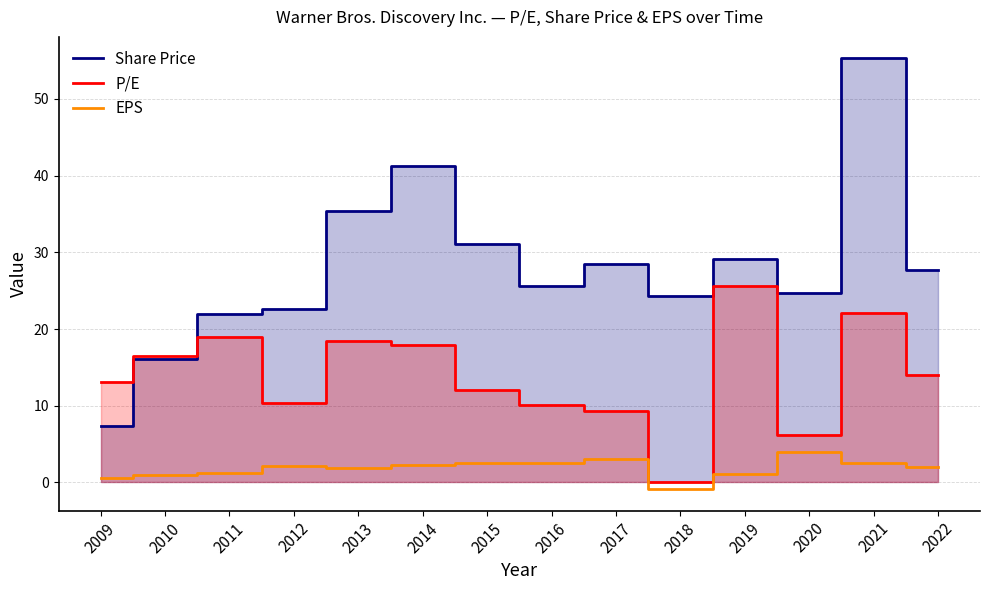

Does the chart have visible grid lines?

Yes